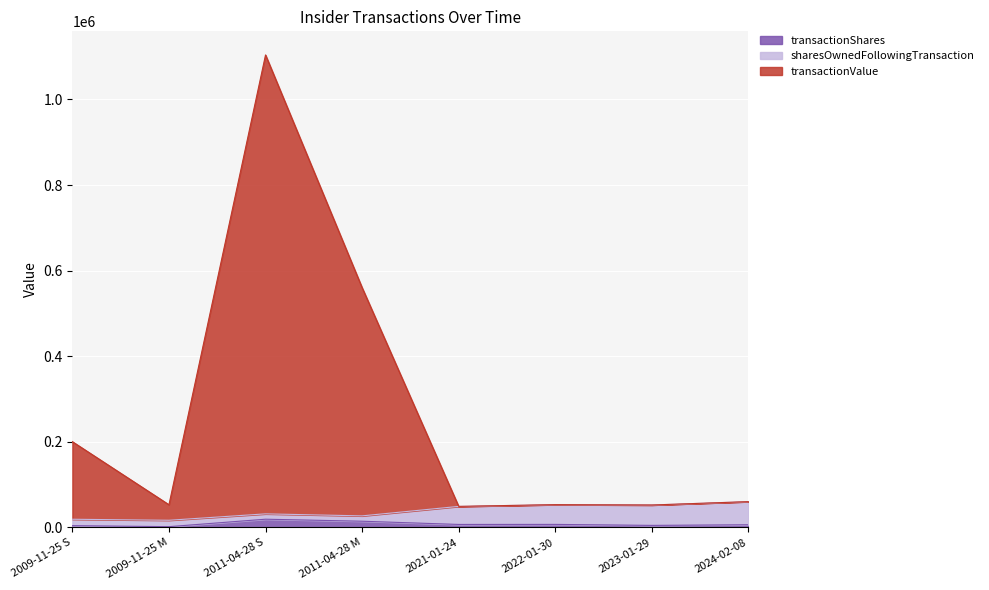

How many data points does each series have?

8